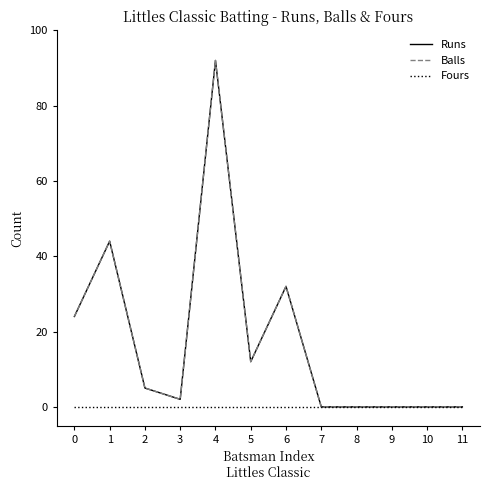

Which series has the largest range (max minus min)?

Runs